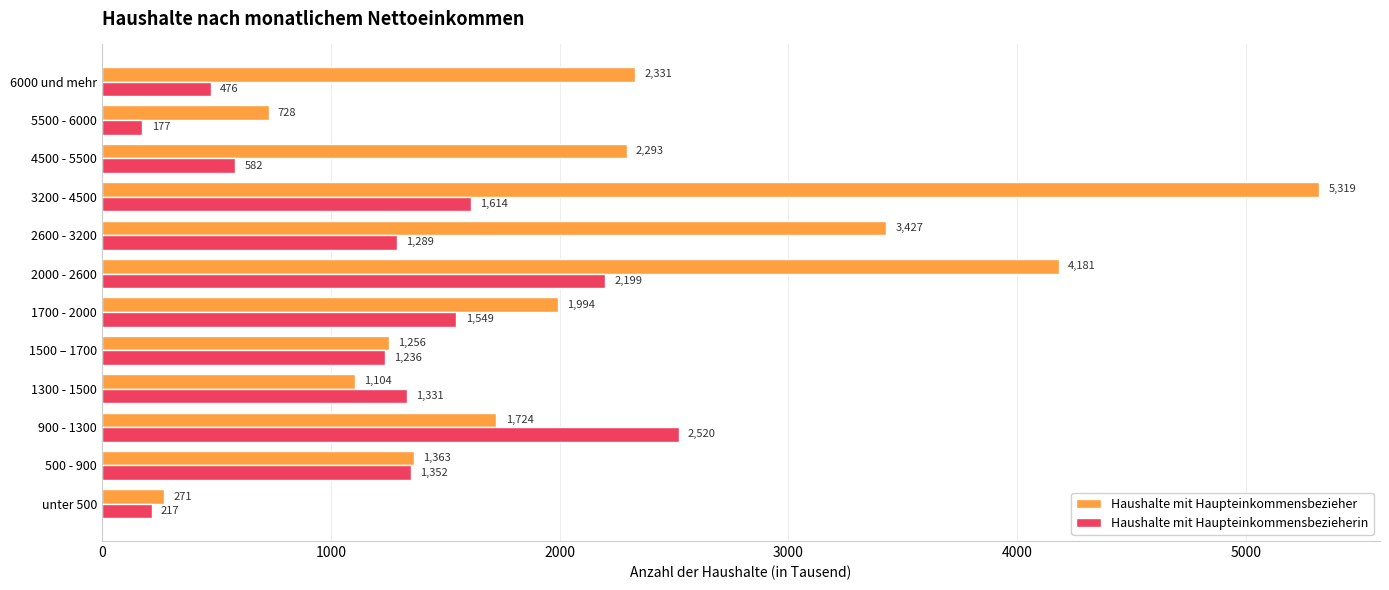

Between 1300 - 1500 and 1700 - 2000, which series saw the biggest shift?

Haushalte mit Haupteinkommensbezieher